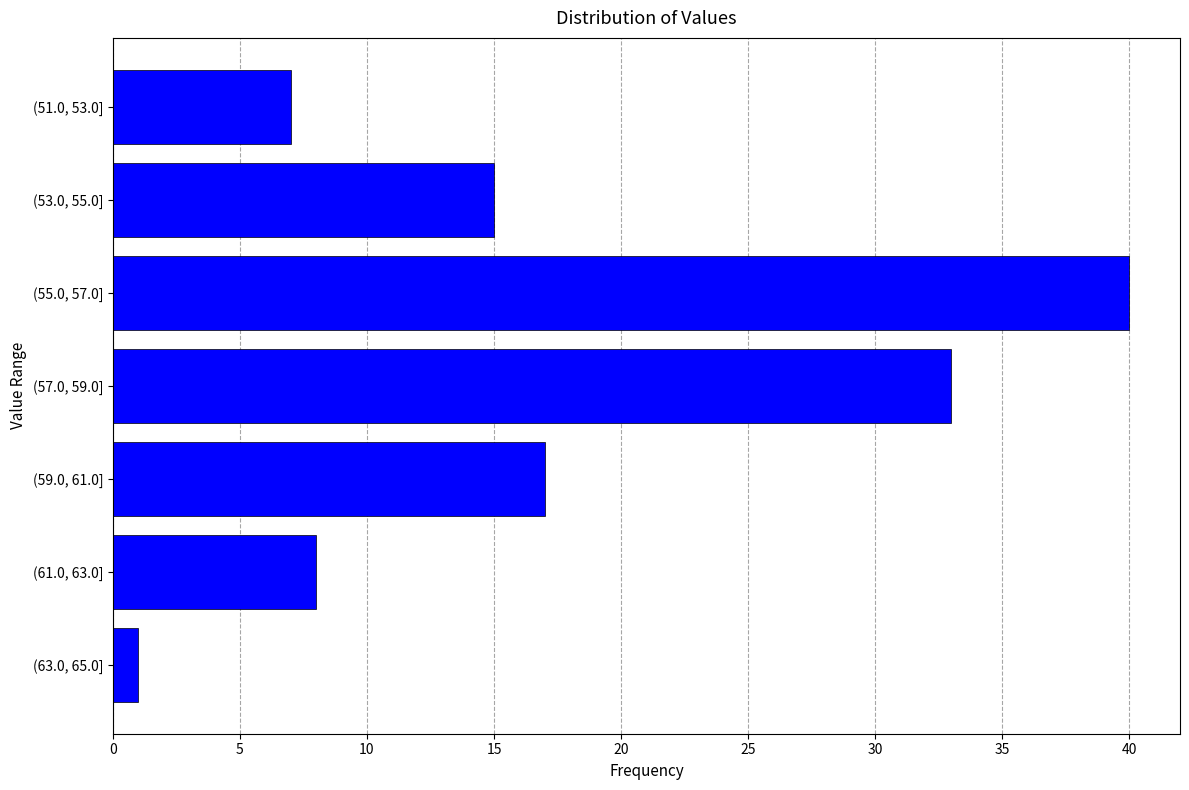

Reading bottom to top, extract all data points from this chart.

1	8	17	33	40	15	7